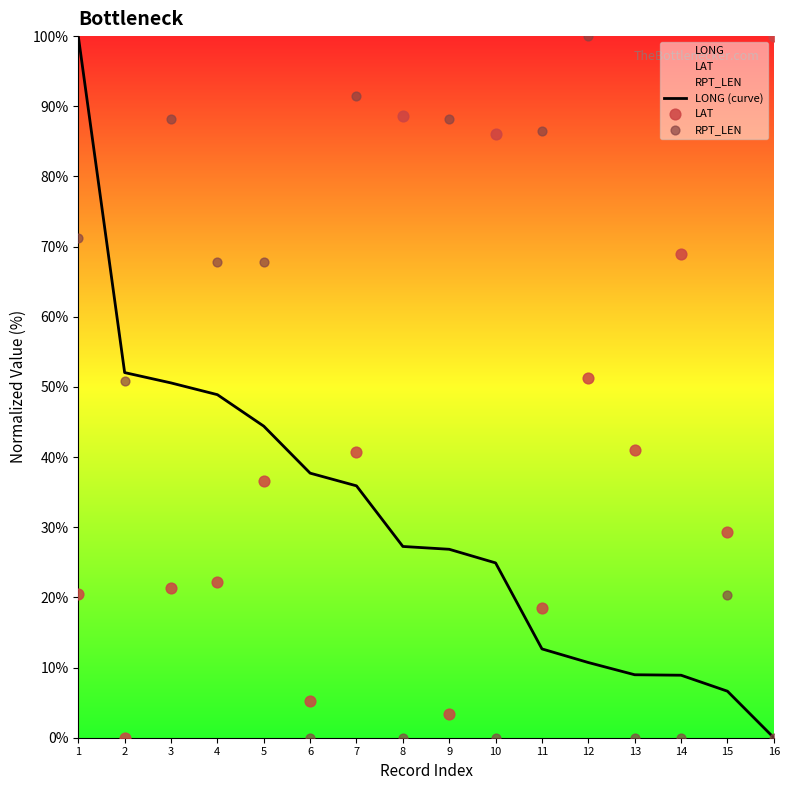

Which series has the largest Y range (max minus min)?

LONG (curve)